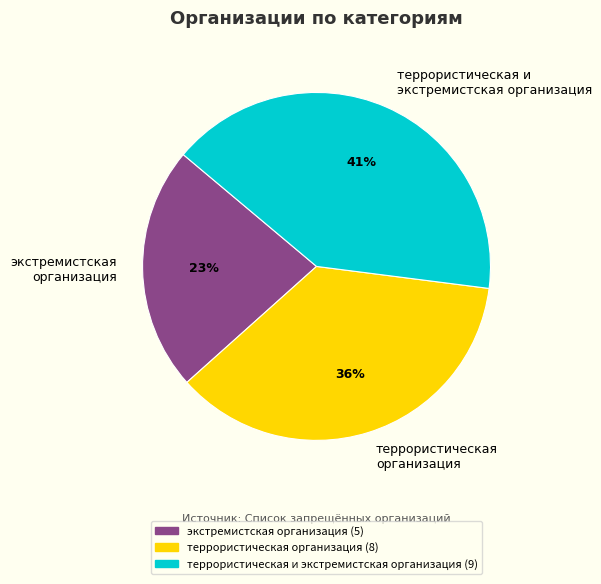

Does террористическая организация represent more than half of the total?

No